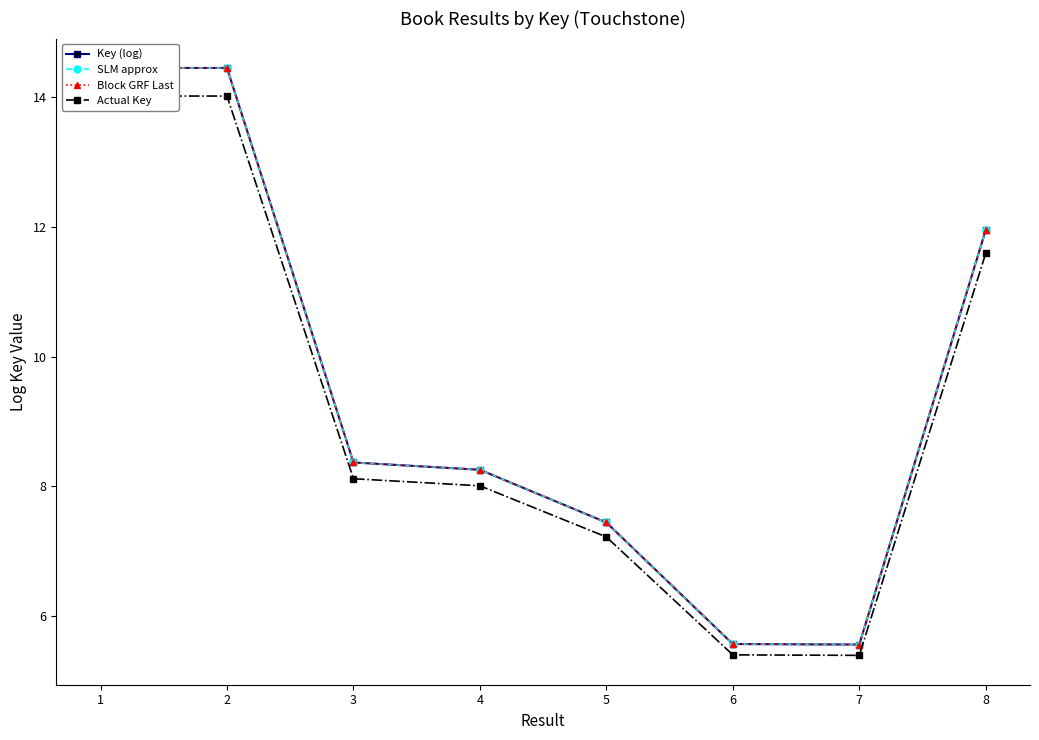

True or false: Key (log) and Block GRF Last intersect in this chart.

False